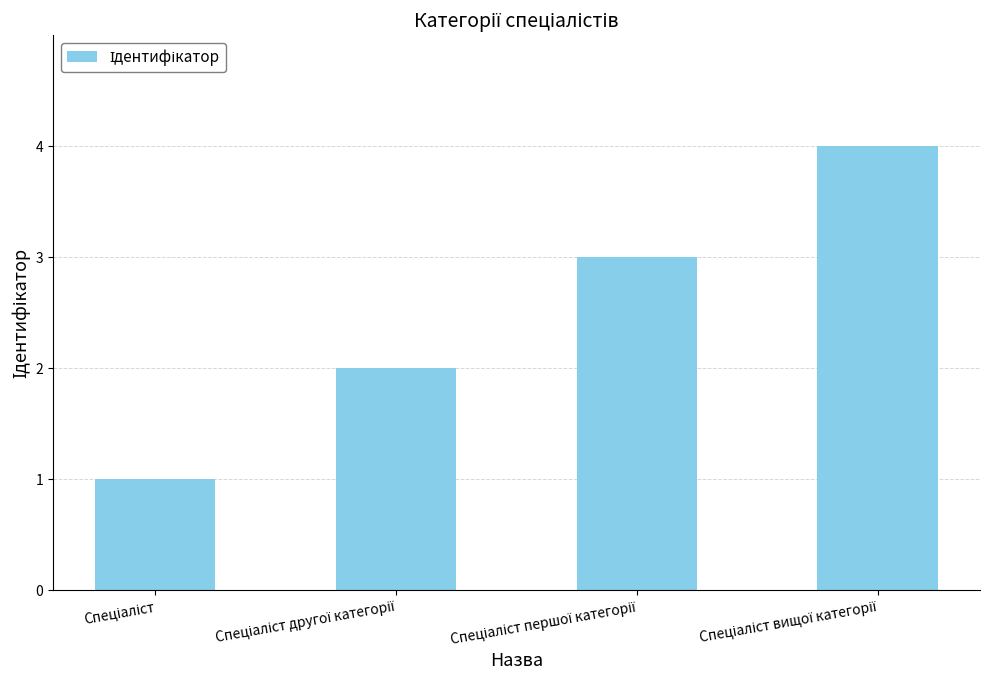

What is the difference between the maximum and minimum values?

3